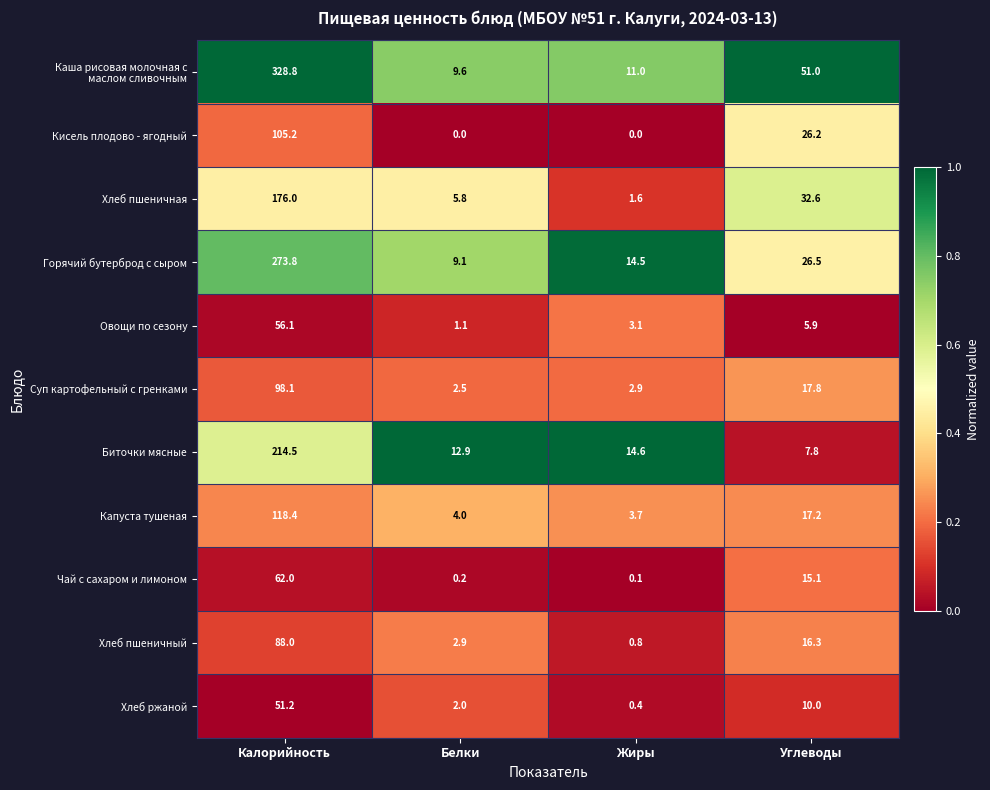

What is the sum of the Чай с сахаром и лимоном values at Калорийность and Белки?

62.2